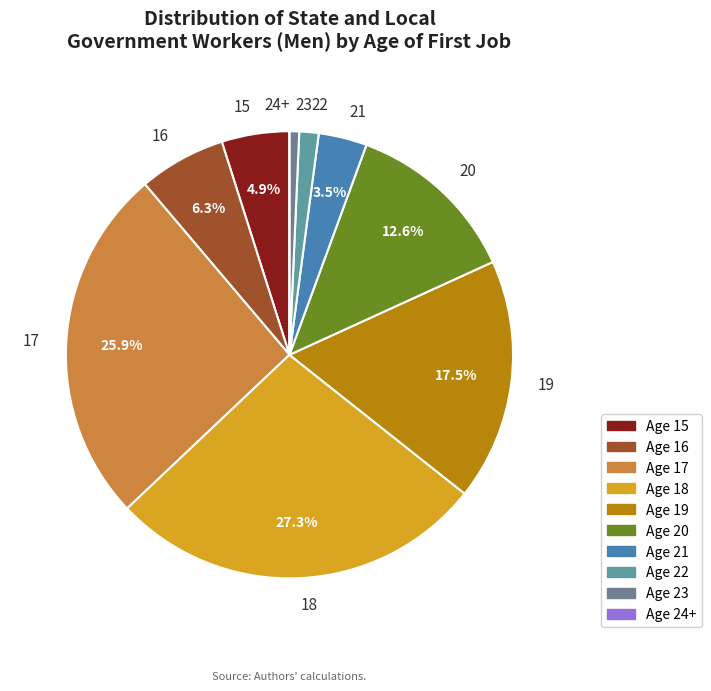

Does 18 account for over 50% of the chart?

No